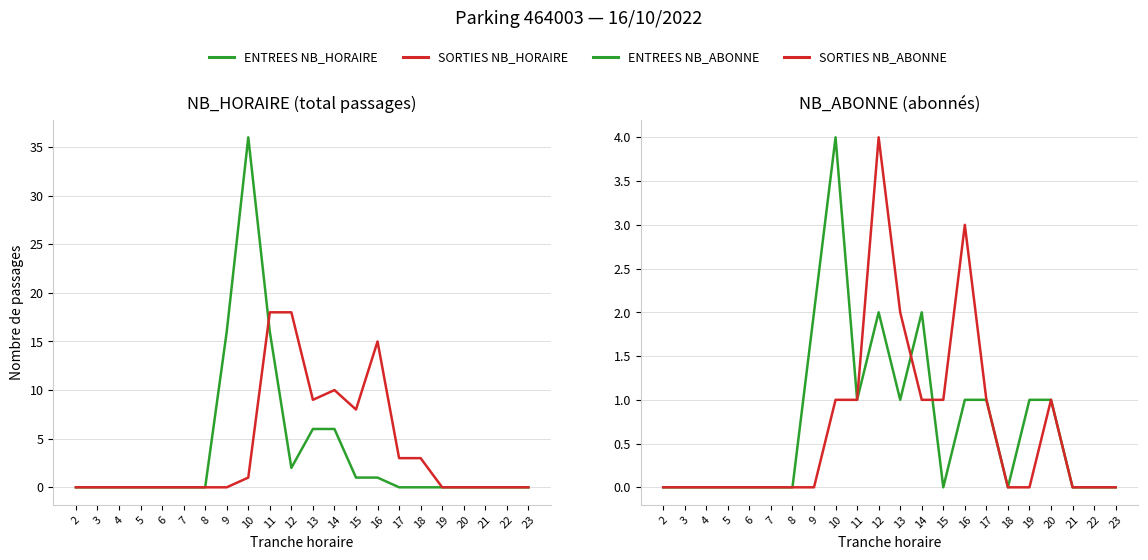

What is the sum of the SORTIES NB_HORAIRE values at 14 and 23?

10